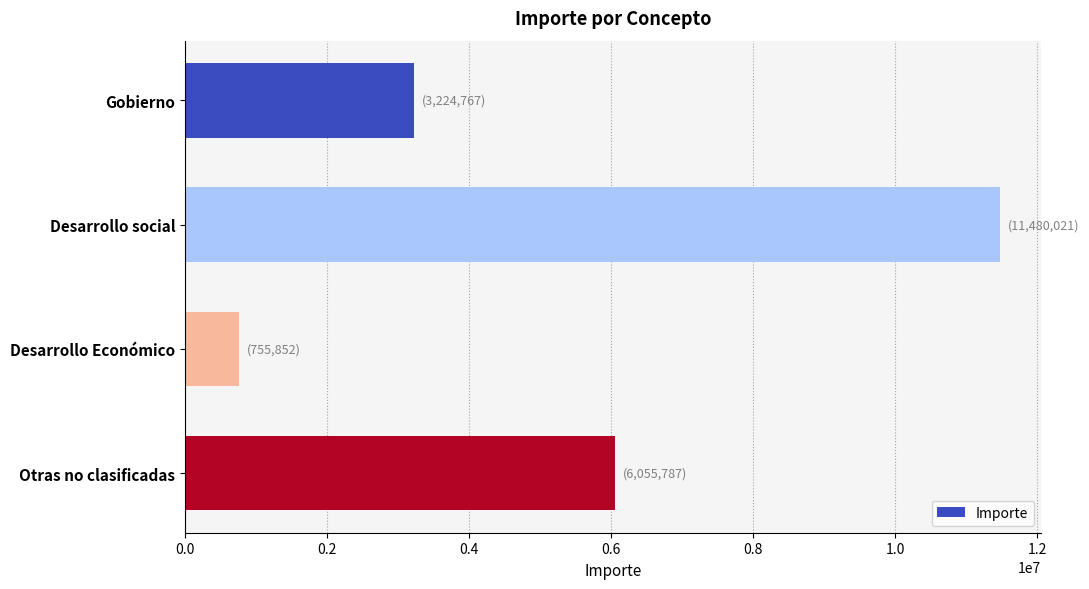

What is the greatest value displayed?

11480020.7